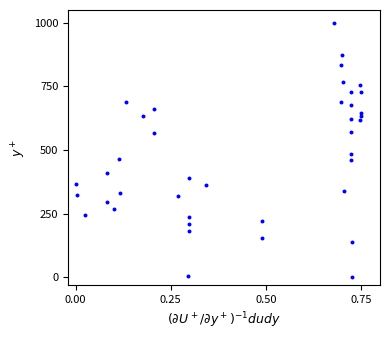

What Y value in the scatter plot is closest to 500?

485.6